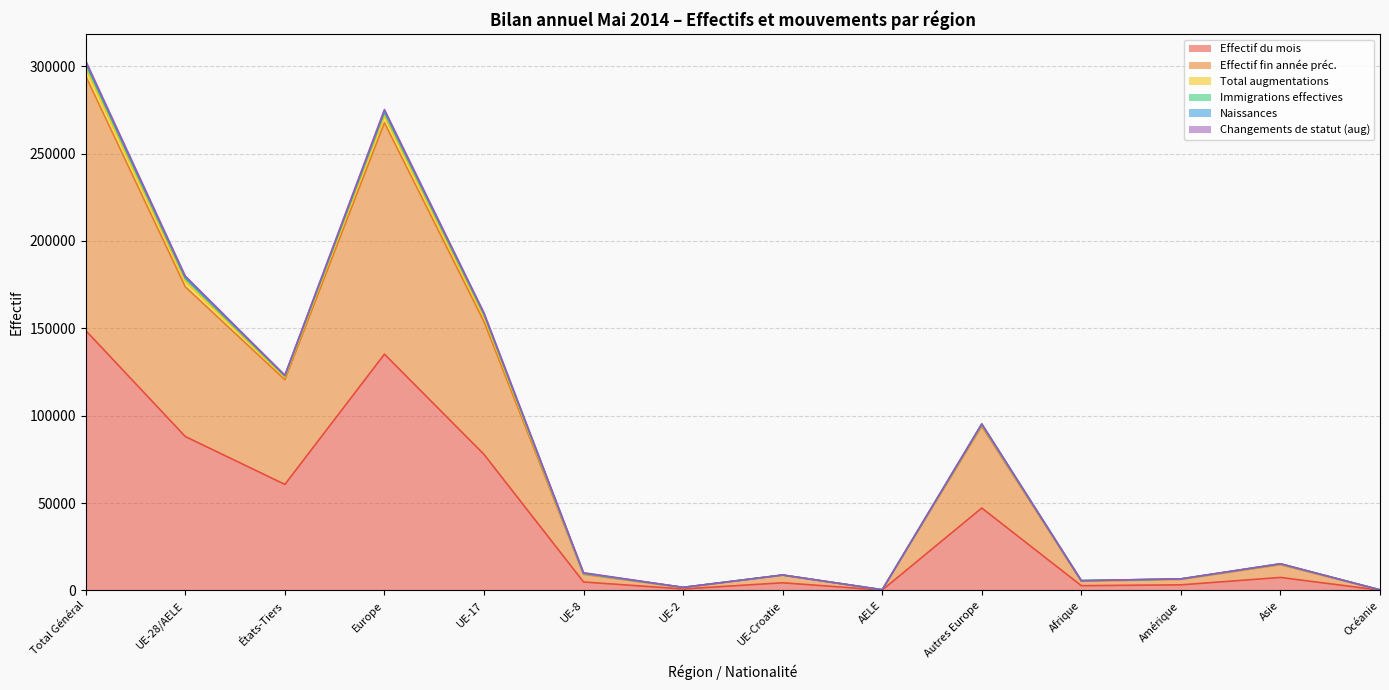

Where is the first local maximum for Naissances?

Europe